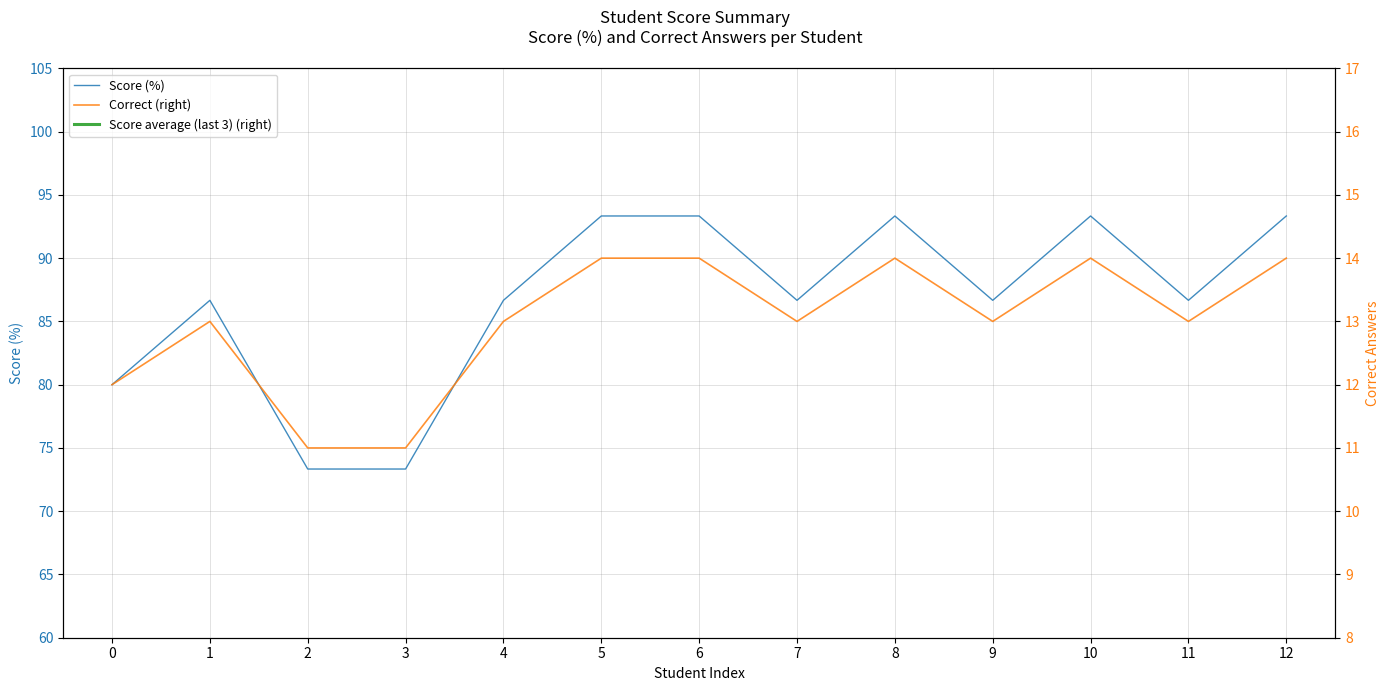

What is the minimum value shown in the chart?

11.0